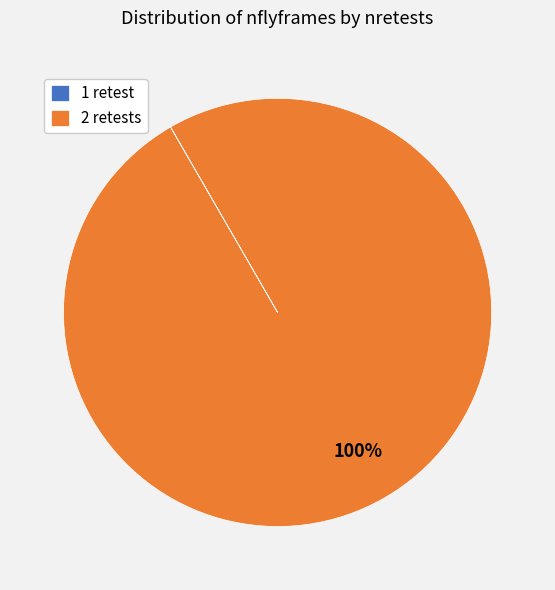

The 2 retests slice represents 92% of the pie. True or false?

False